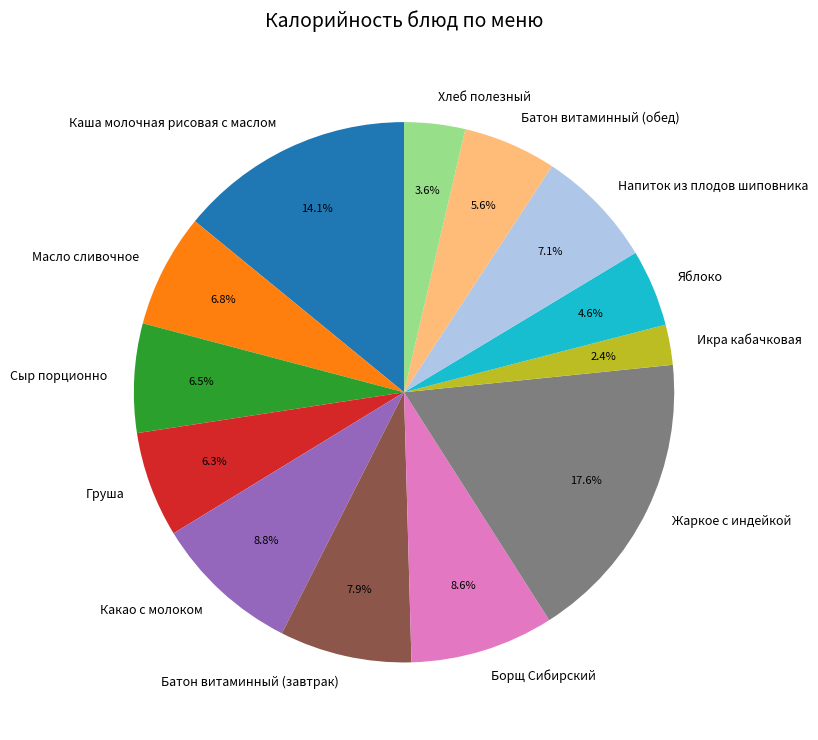

How many segments does this pie chart have?

13